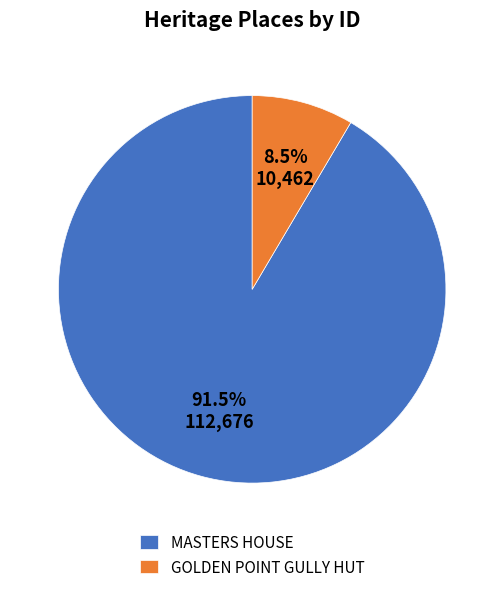

Which category has the smallest portion of the pie?

GOLDEN POINT GULLY HUT